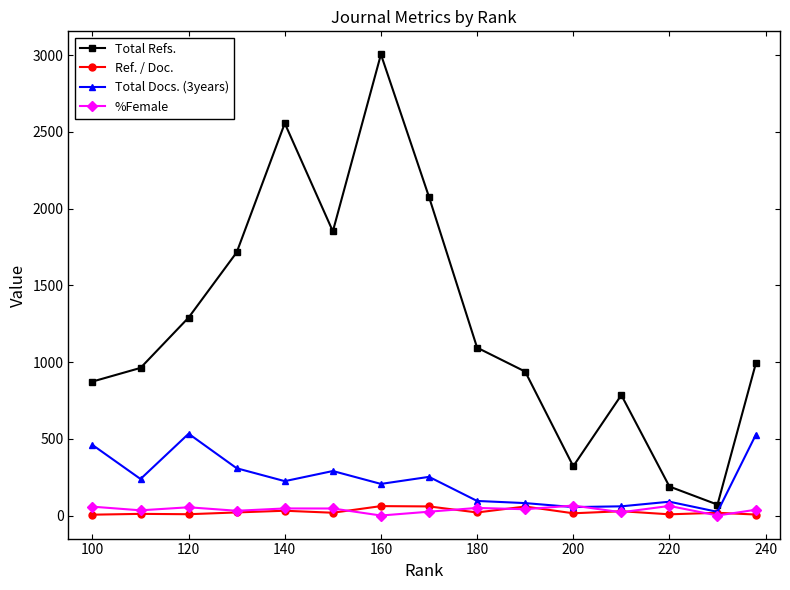

Which series has the largest range (max minus min)?

Total Refs.